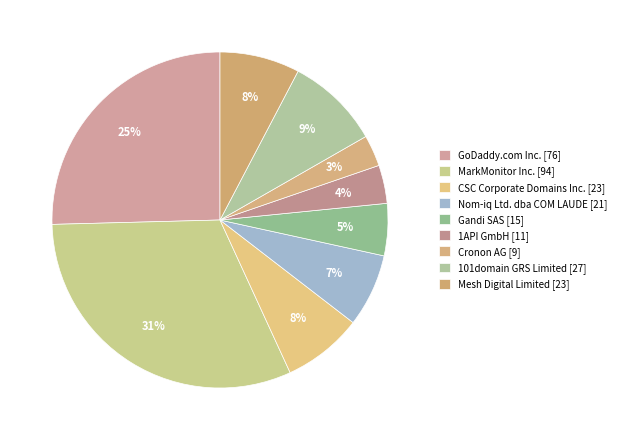

Count the number of slices in the pie.

9